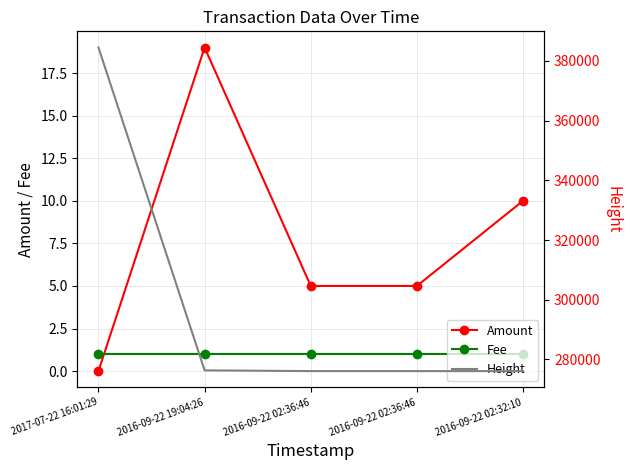

Reading left to right, transcribe all the data shown in this chart.

Amount: 2017-07-22 16:01:29=0	2016-09-22 19:04:26=19	2016-09-22 02:36:46=5	2016-09-22 02:36:46=5	2016-09-22 02:32:10=10
Fee: 2017-07-22 16:01:29=1	2016-09-22 19:04:26=1	2016-09-22 02:36:46=1	2016-09-22 02:36:46=1	2016-09-22 02:32:10=1
Height: 2017-07-22 16:01:29=384507	2016-09-22 19:04:26=276347	2016-09-22 02:36:46=276095	2016-09-22 02:36:46=276095	2016-09-22 02:32:10=276093